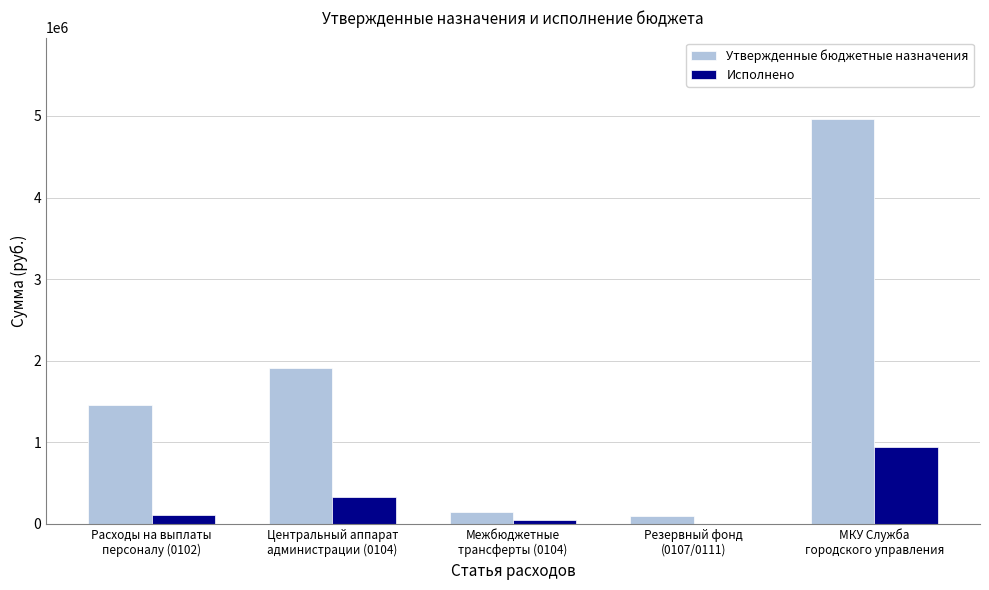

At which category is the sum across all series the highest?

МКУ Служба
городского управления